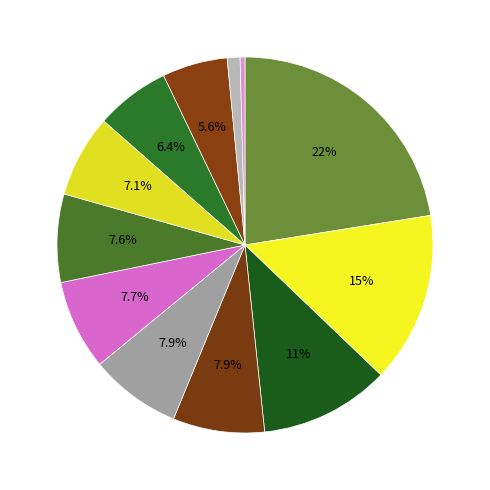

How many segments does this pie chart have?

12